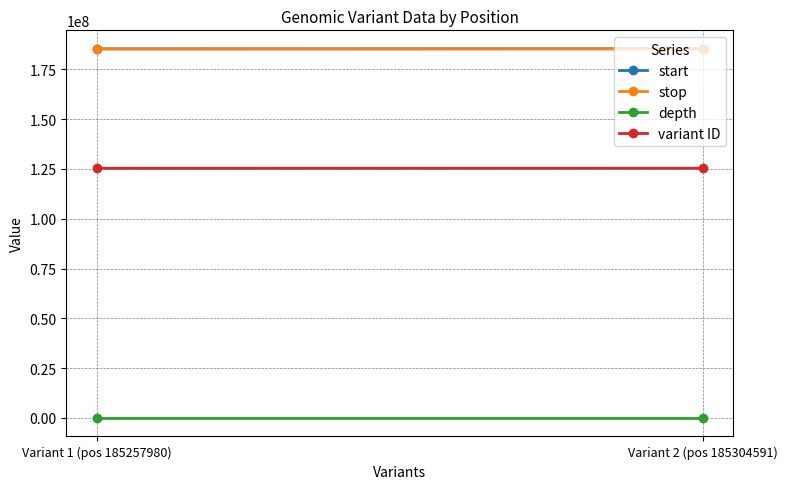

What is the approximate value of stop at Variant 1 (pos 185257980), to the nearest 10?

185257980